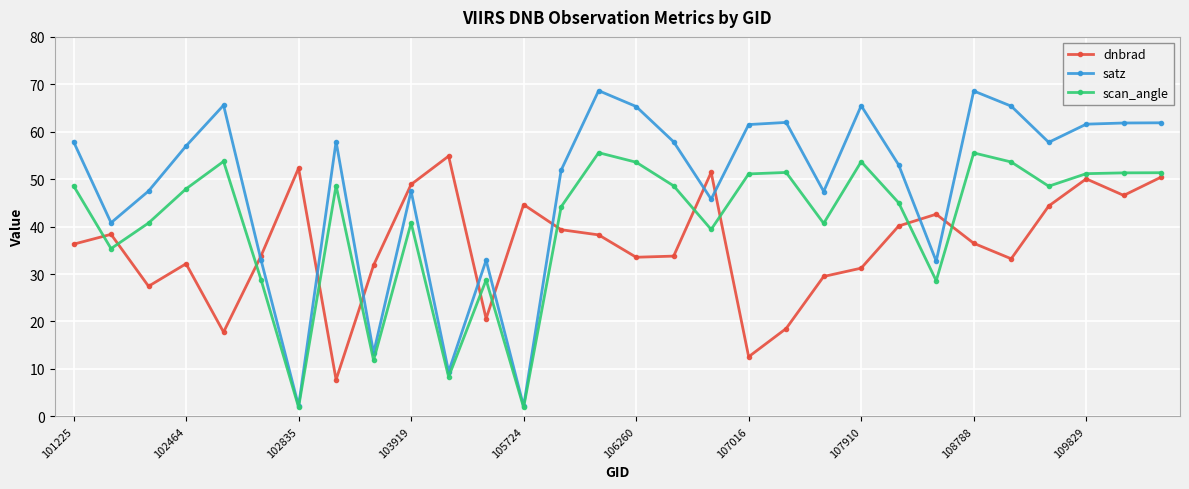

List the series in order of their overall mean, lowest first.

dnbrad, scan_angle, satz